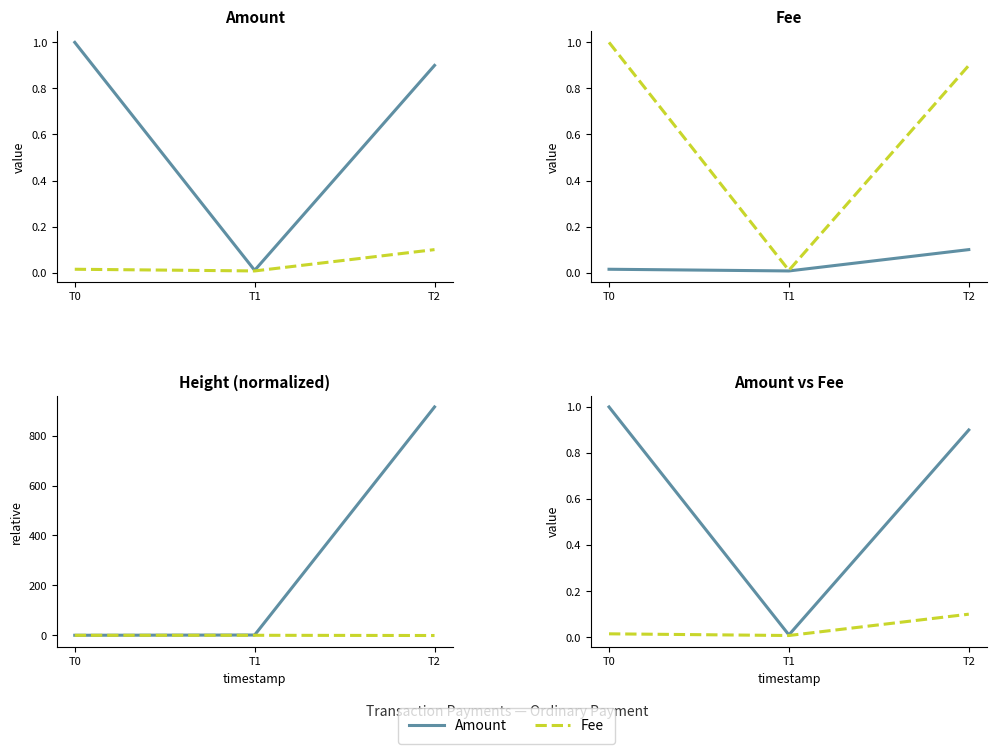

Which has a higher value, T0 or T2?

T0